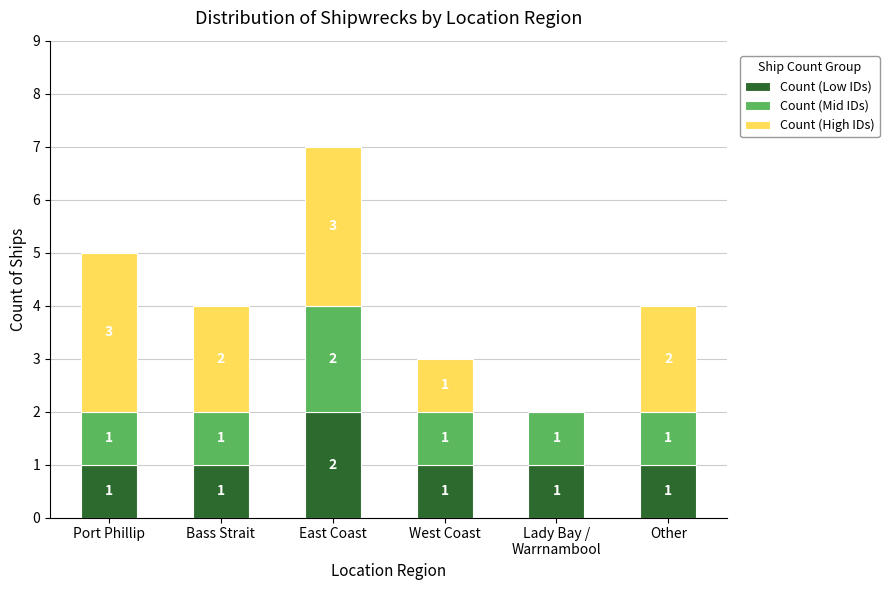

What are all the series names shown in the legend?

Count (Low IDs), Count (Mid IDs), Count (High IDs)